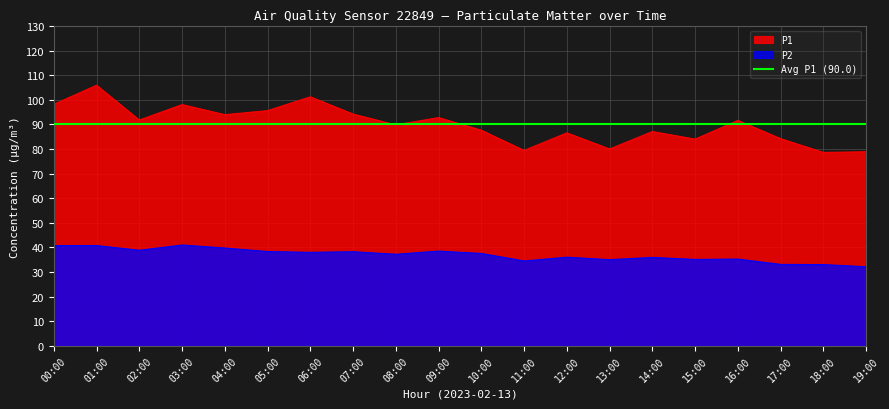

How many interior local peaks does the P1 series have?

7